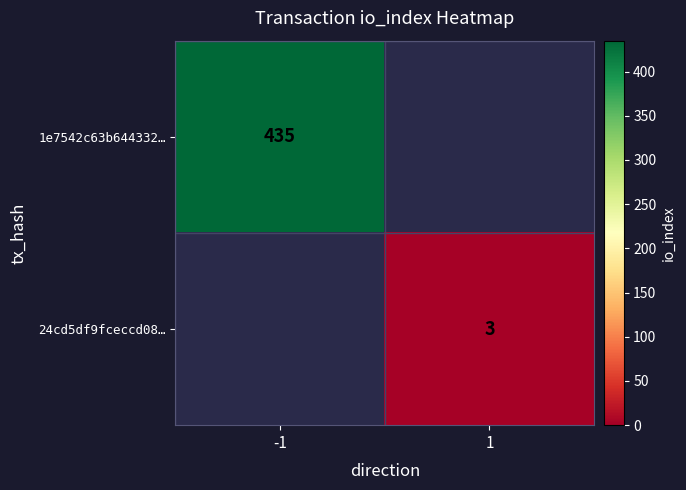

True or false: 24cd5df9fceccd08… has a value of 2 at 1.

False